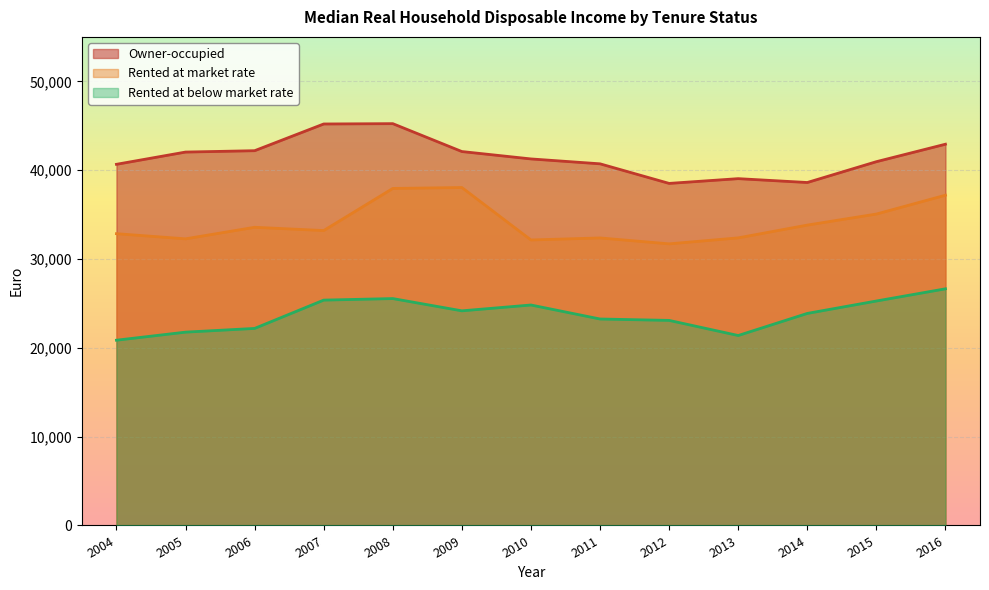

What is the average value of the Rented at market rate series?

34038